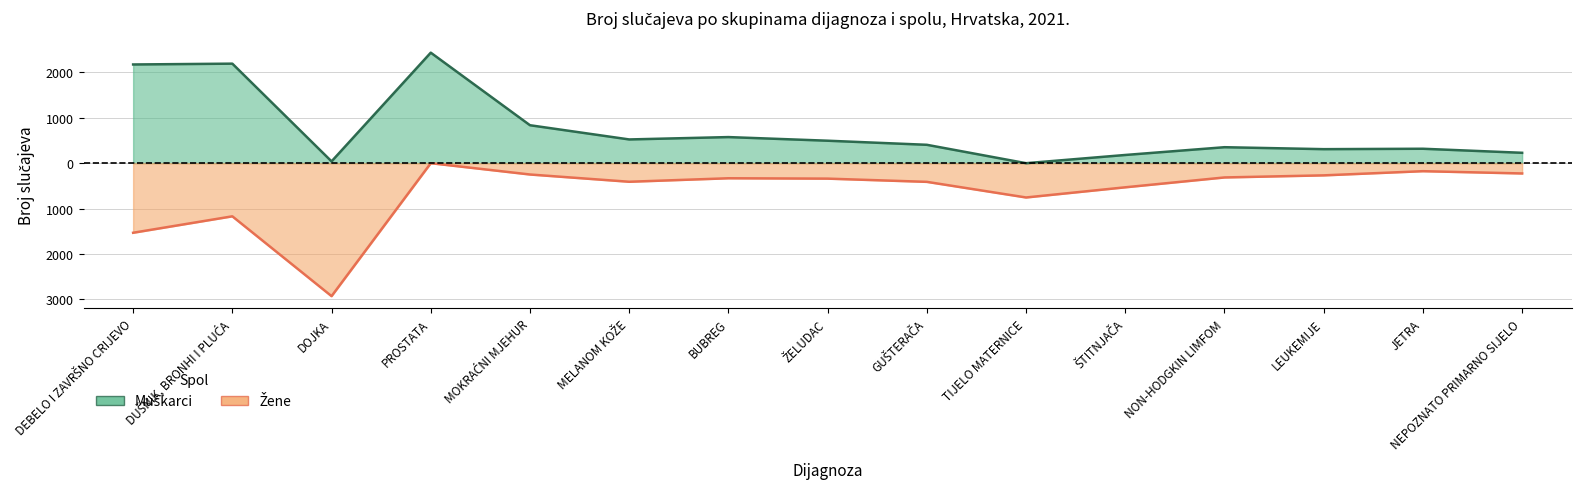

Read the Muškarci value at NEPOZNATO PRIMARNO SIJELO, to the nearest 50.

250